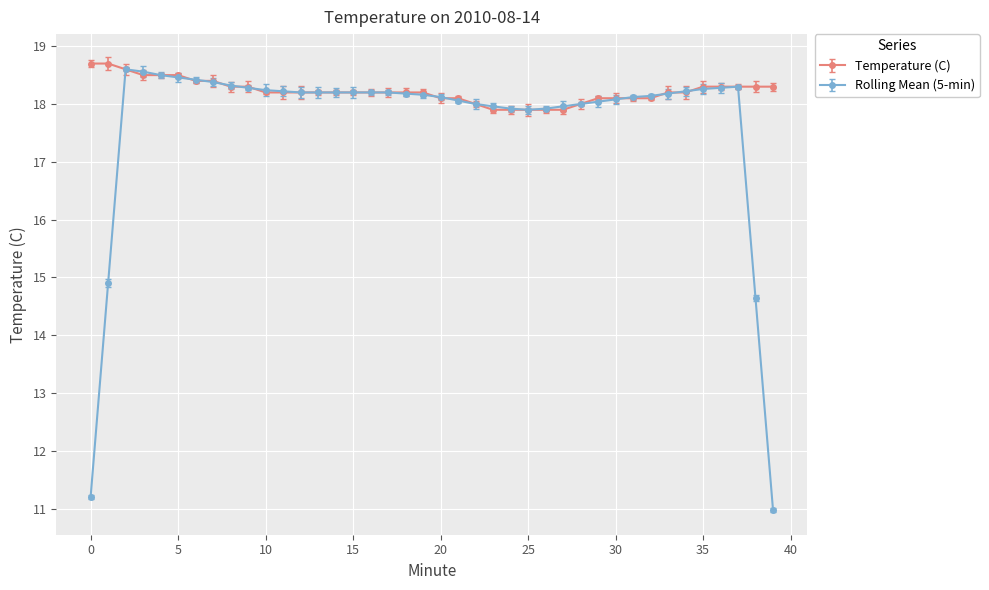

What is the value of the Rolling Mean (5-min) point at the 8th from the left?

18.4